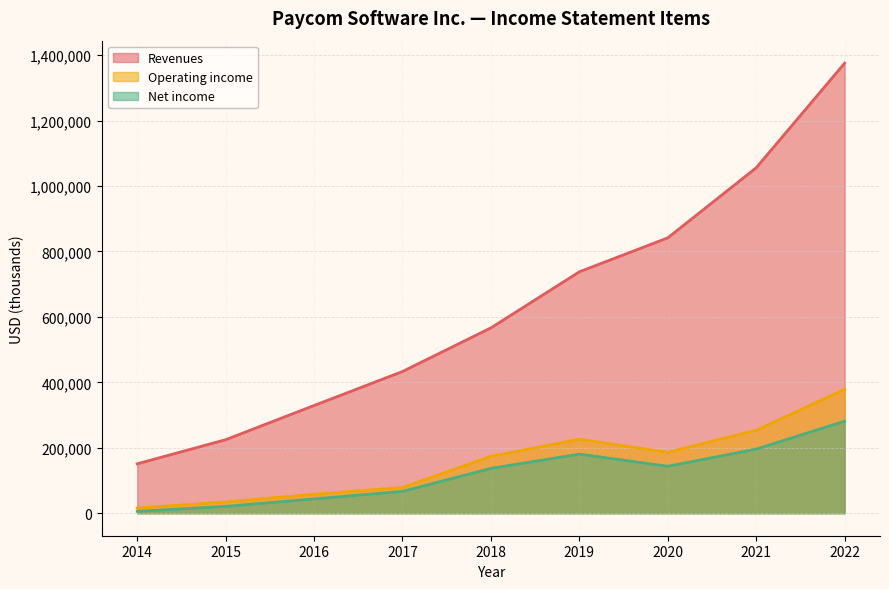

What is the value of the Net income point at the 5th from the left?

137065